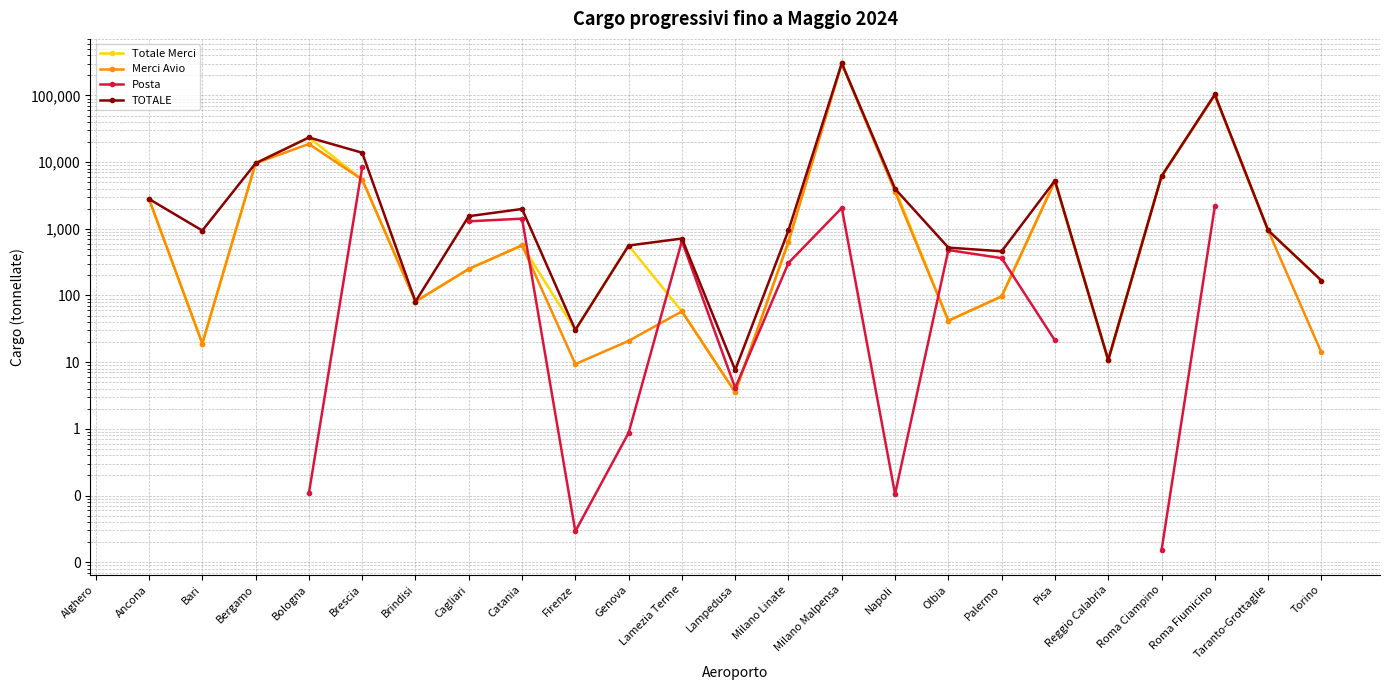

How many TOTALE values are between 167 and 6135?

13